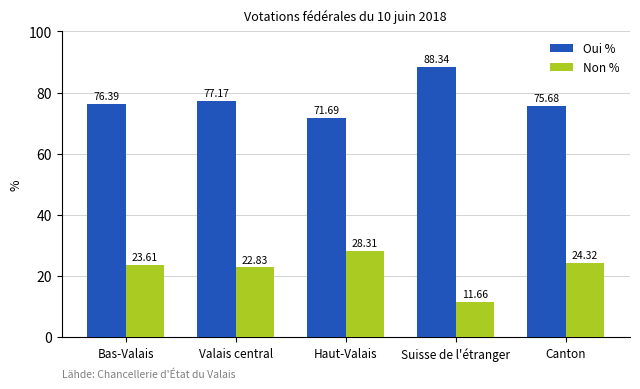

Which category has the lowest value across all series?

Suisse de l'étranger